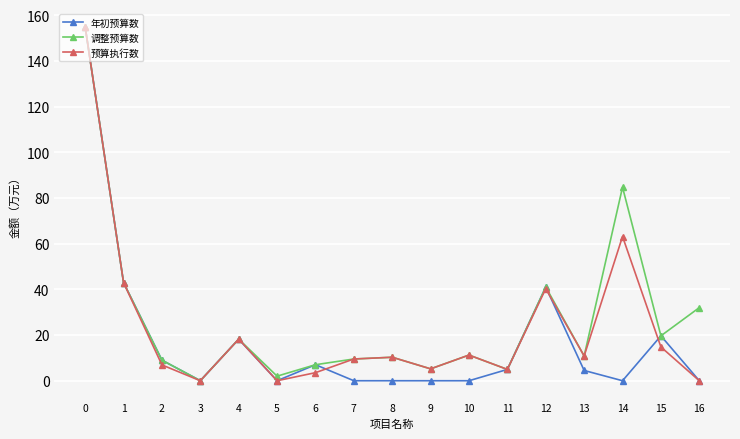

What is the maximum value for 预算执行数?

154.9